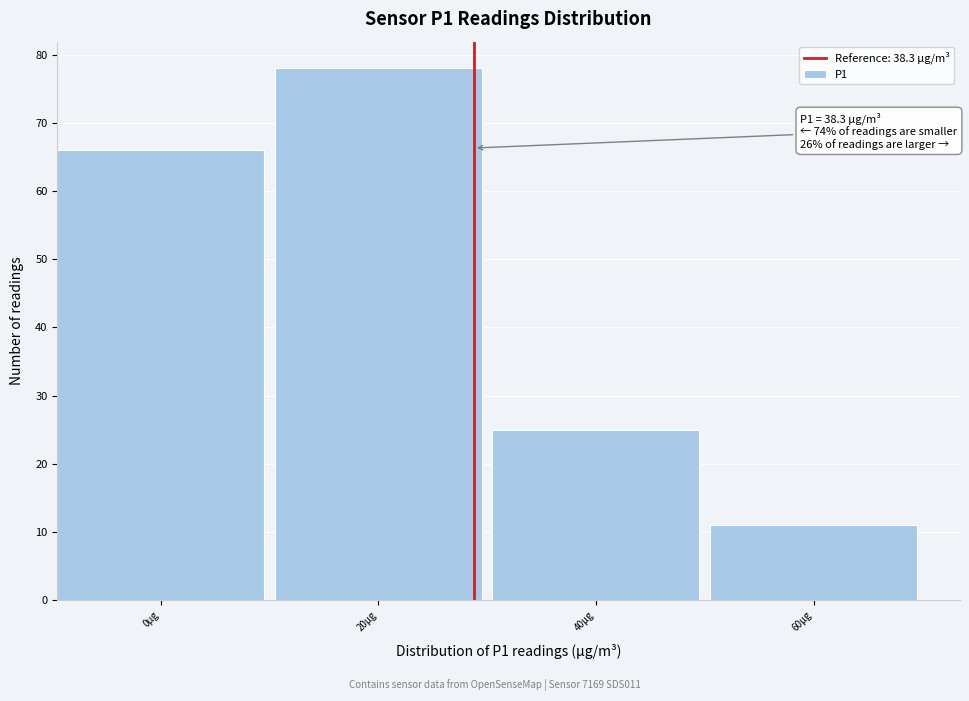

Reading left to right, what are all the values shown in this chart?

66	78	25	11